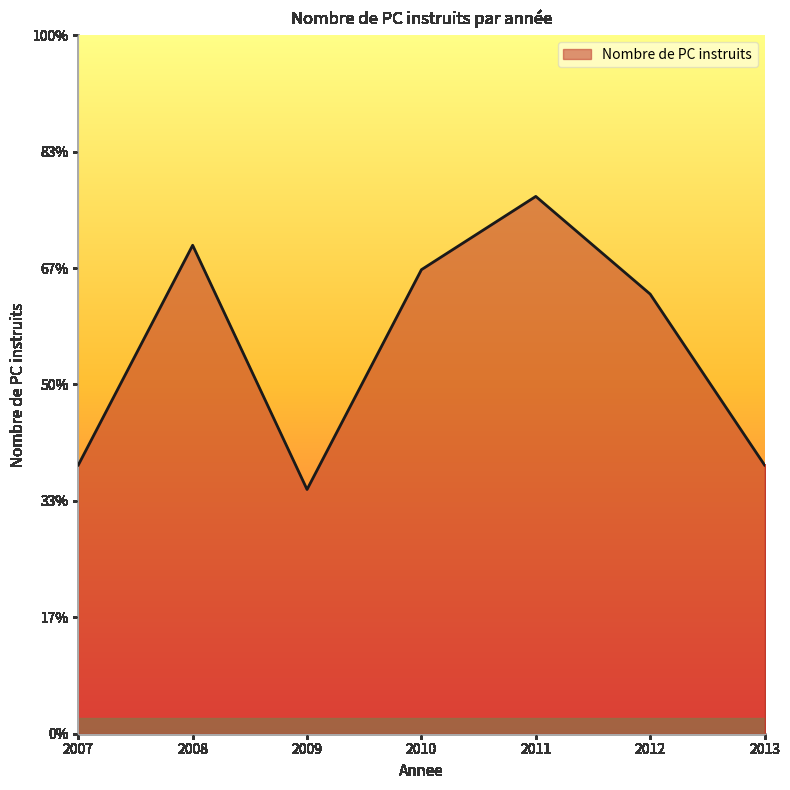

Which category has the highest value across all series?

2011